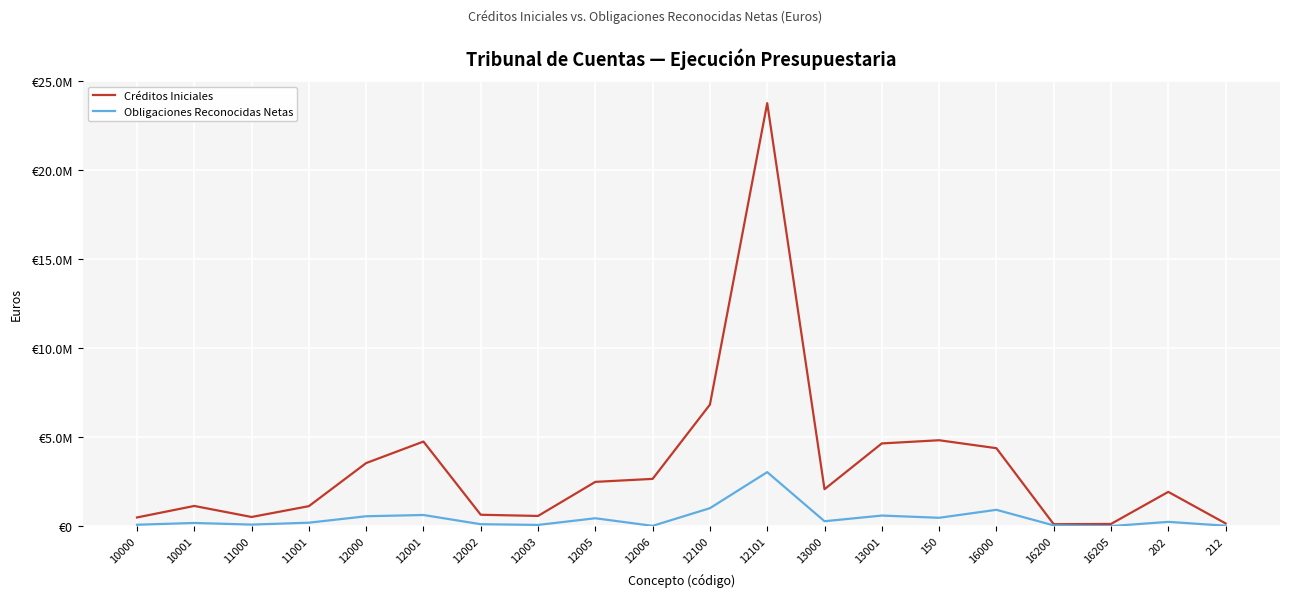

What are all the series names shown in the legend?

Créditos Iniciales, Obligaciones Reconocidas Netas